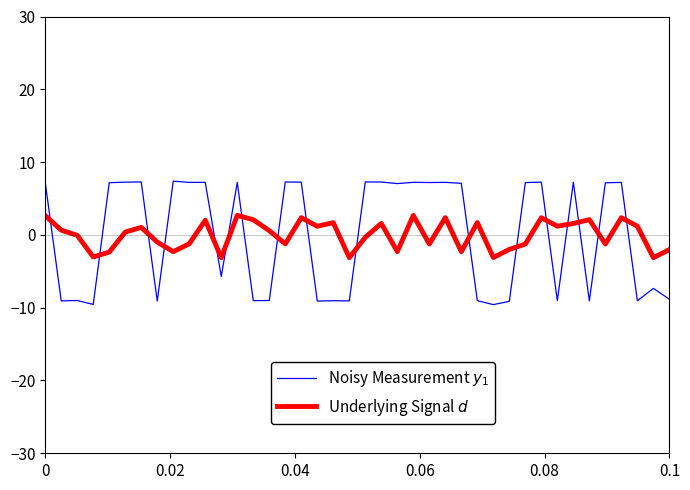

What are all the series names shown in the legend?

Noisy Measurement $y_1$, Underlying Signal $d$